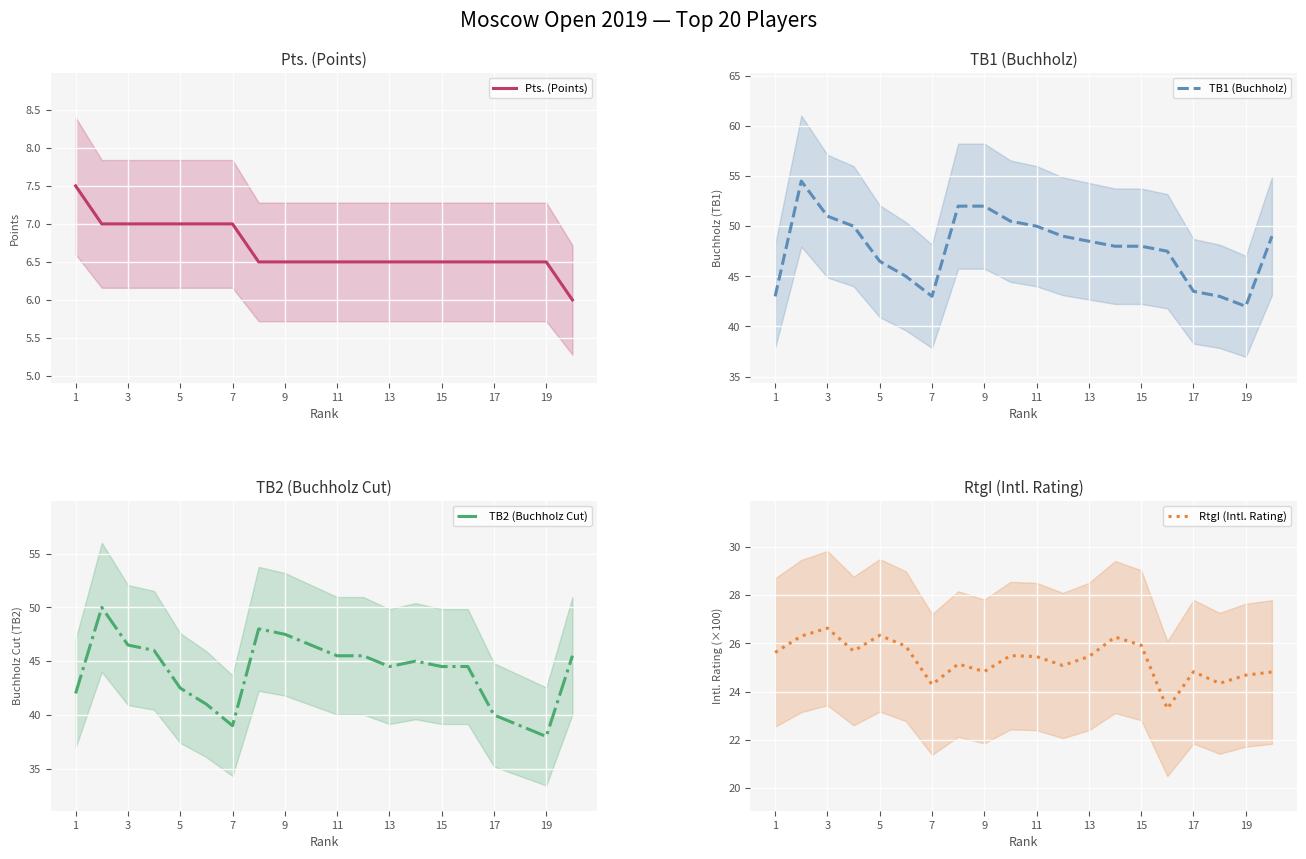

Rank the series by their maximum value, from lowest to highest.

Pts. (Points), RtgI (Intl. Rating), TB2 (Buchholz Cut), TB1 (Buchholz)